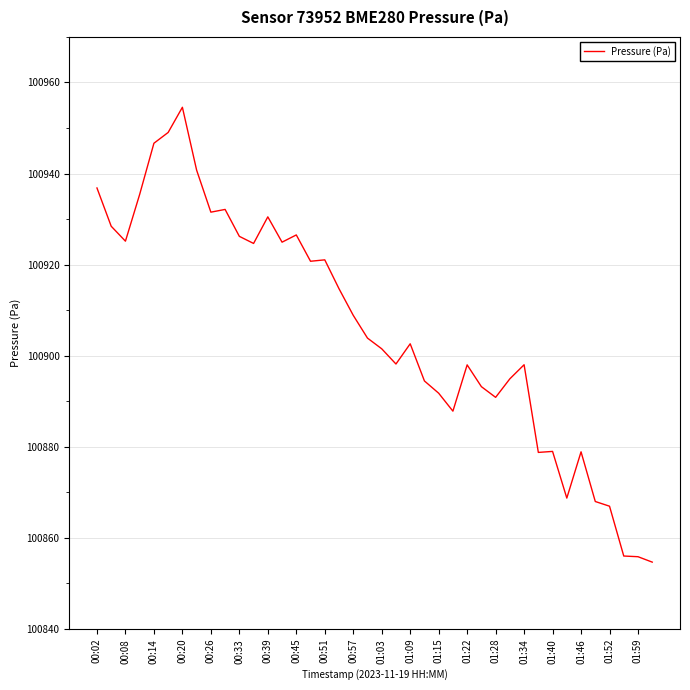

What is the smallest value displayed?

100854.7